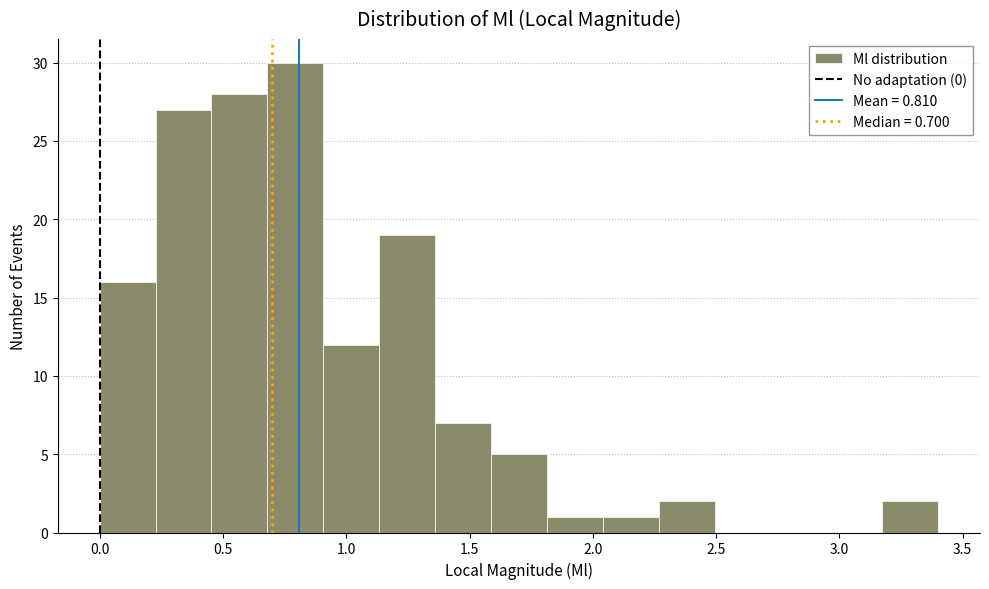

Which range on the x-axis has the tallest bar?

0.70 to 0.90